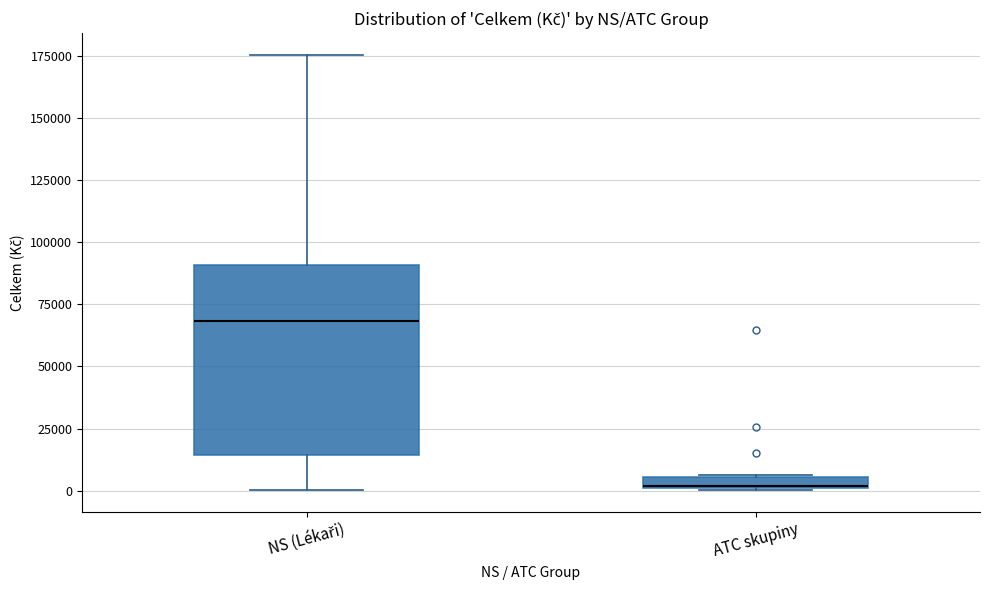

Where does the median line of the box for NS (Lékaři) sit on the y-axis? The values are not printed on the chart, so give them approximately, as read against the axis.

70000